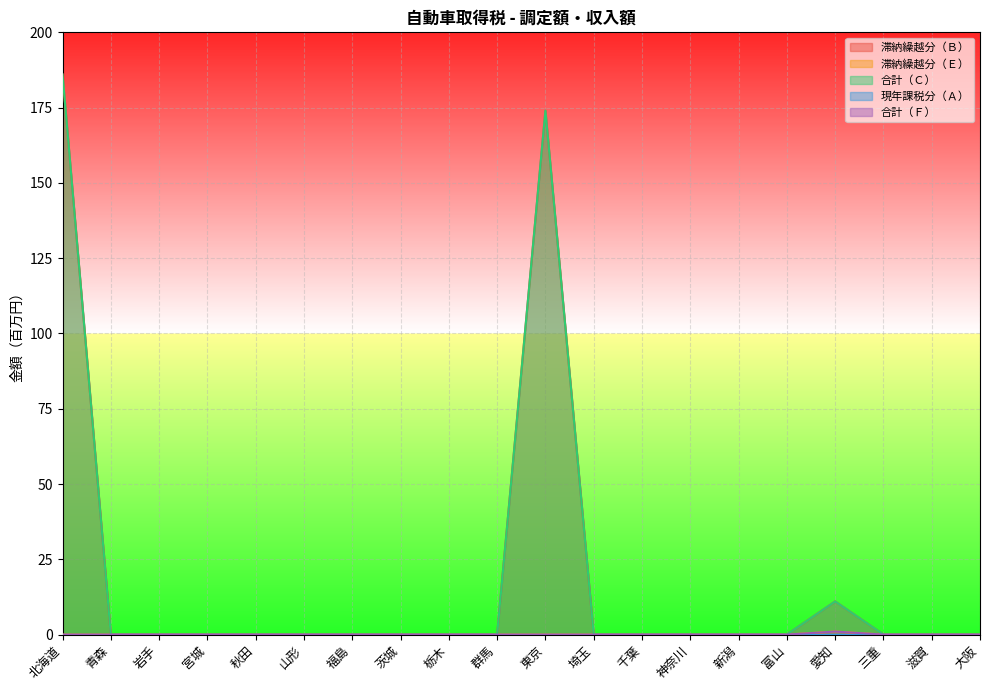

Which series has the largest total across all categories?

滞納繰越分（Ｂ）